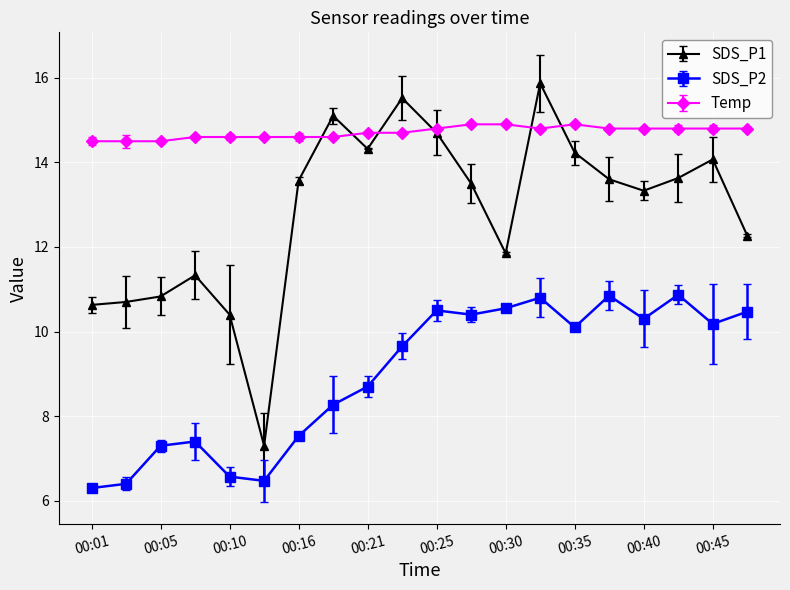

Which series has the largest total across all categories?

Temp